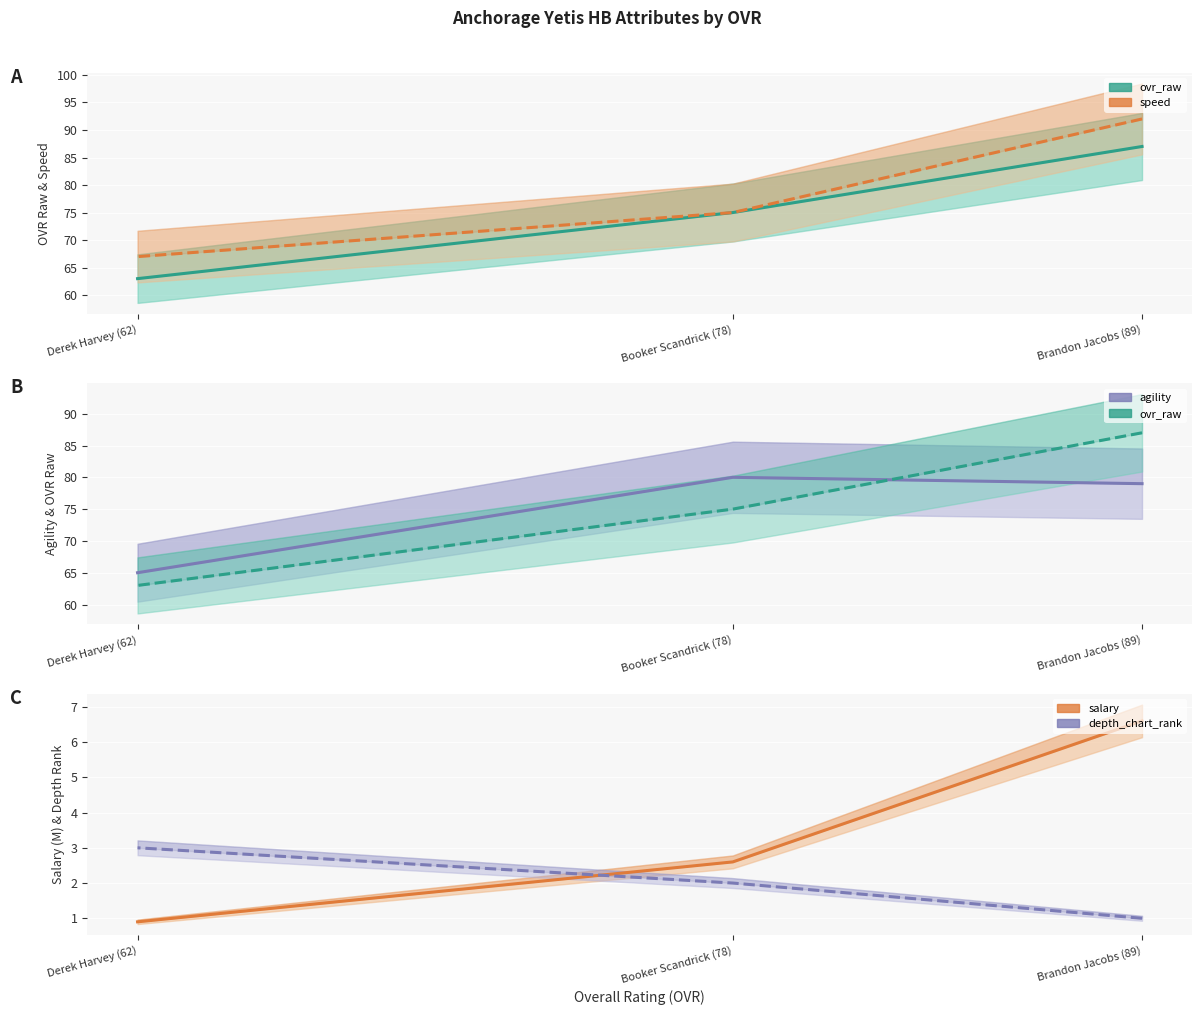

Read the speed value at Brandon Jacobs (89).

92.0